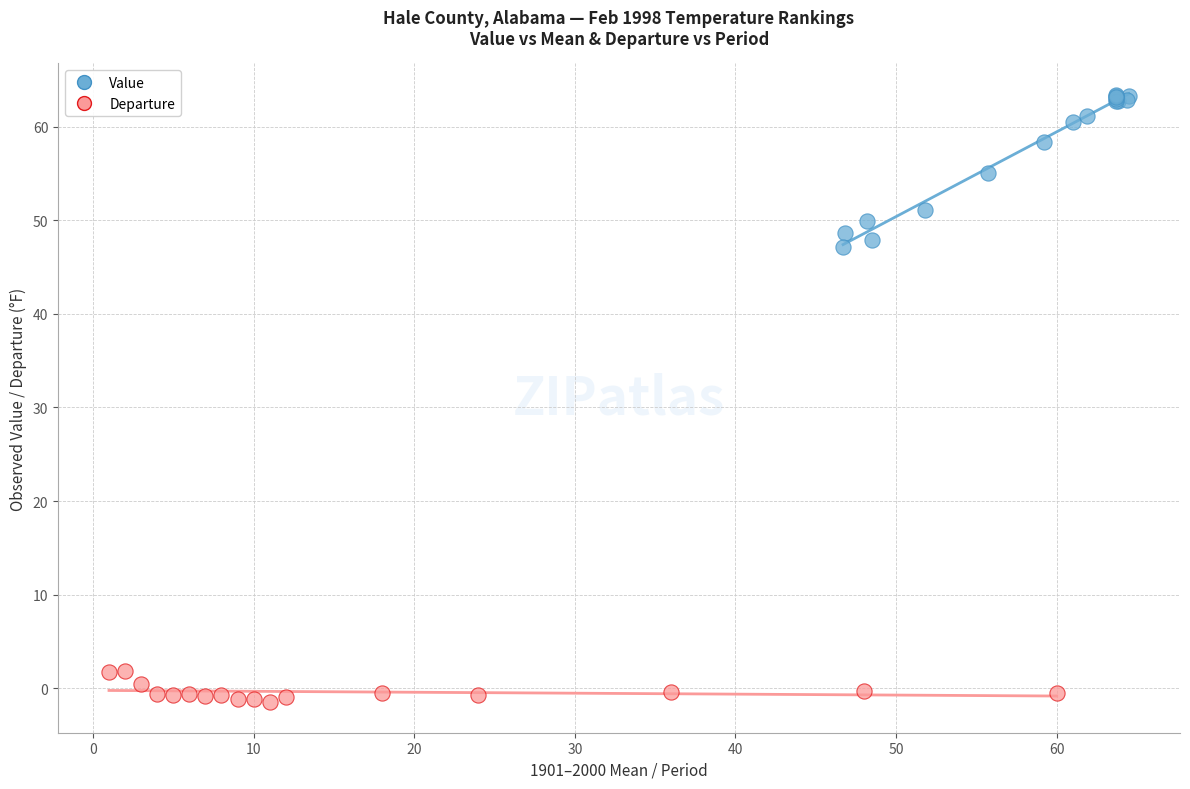

Which series has the widest spread of Y values?

Value